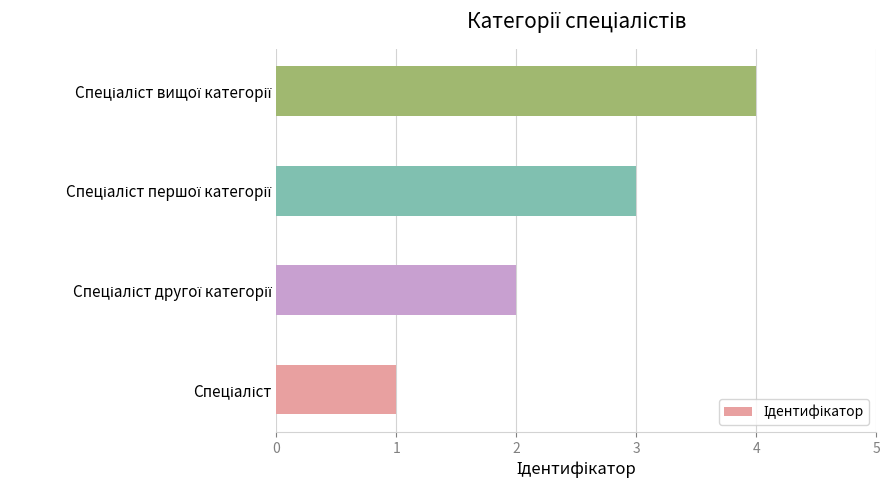

How many bars are there in total?

4